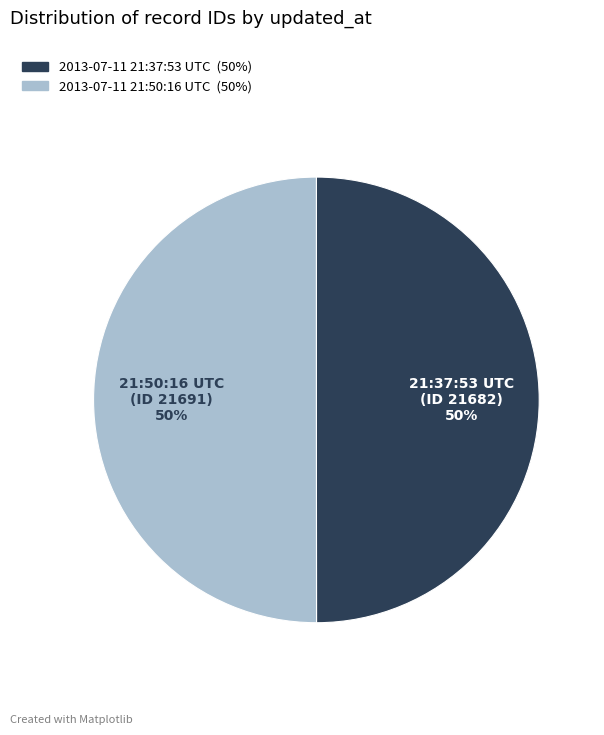

Combined, do 2013-07-11 21:50:16 UTC and 2013-07-11 21:37:53 UTC account for over 50%?

Yes